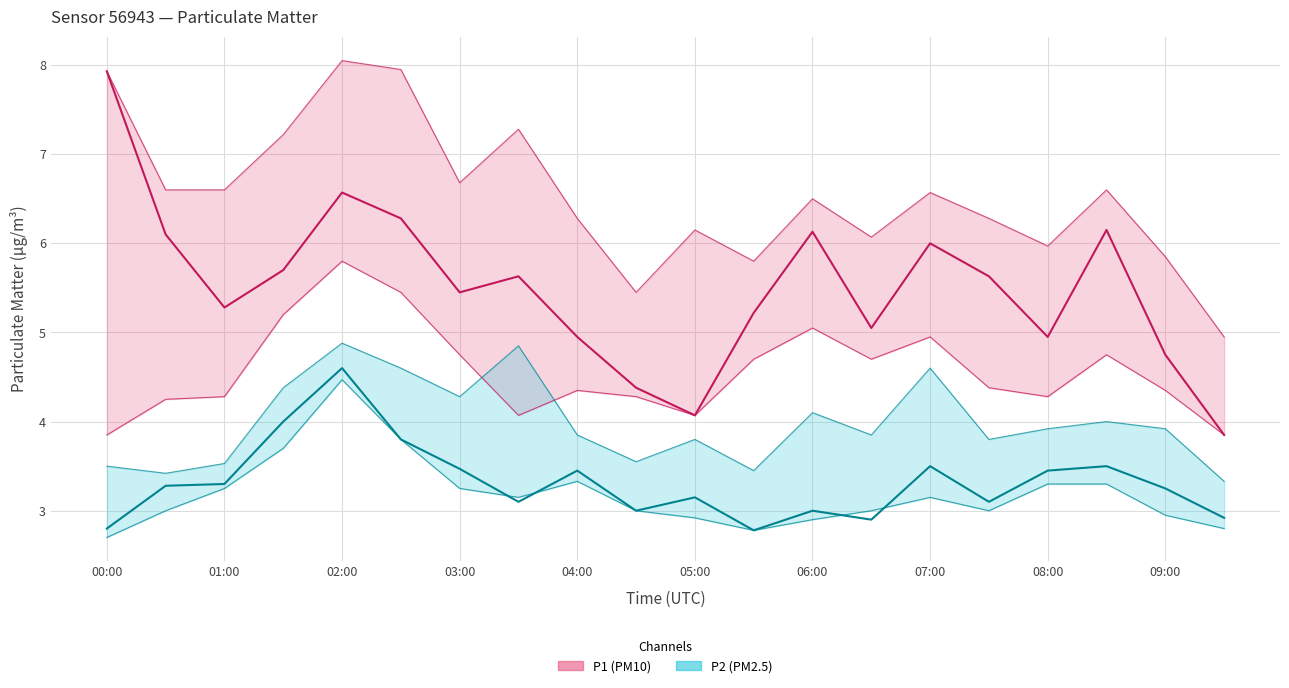

How many values in the P2 series are below 3?

6